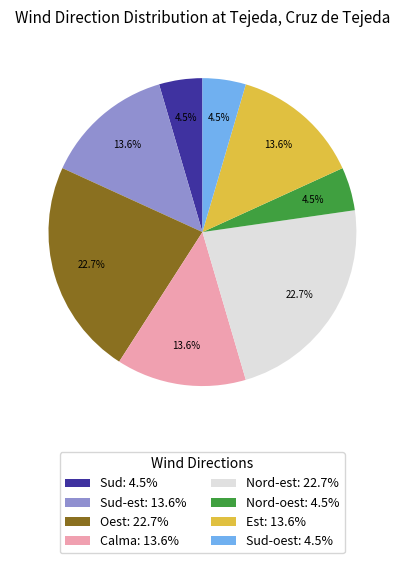

How much of the chart is everything except Sud-oest: 4.5%?

95.5%